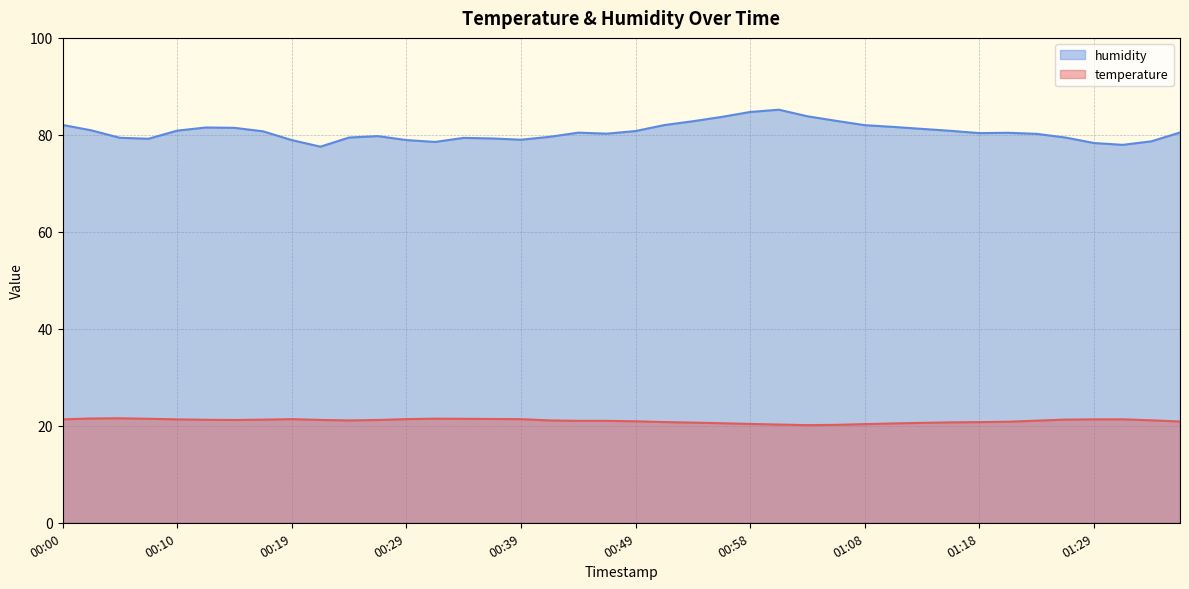

What position from the right is 01:13?

10